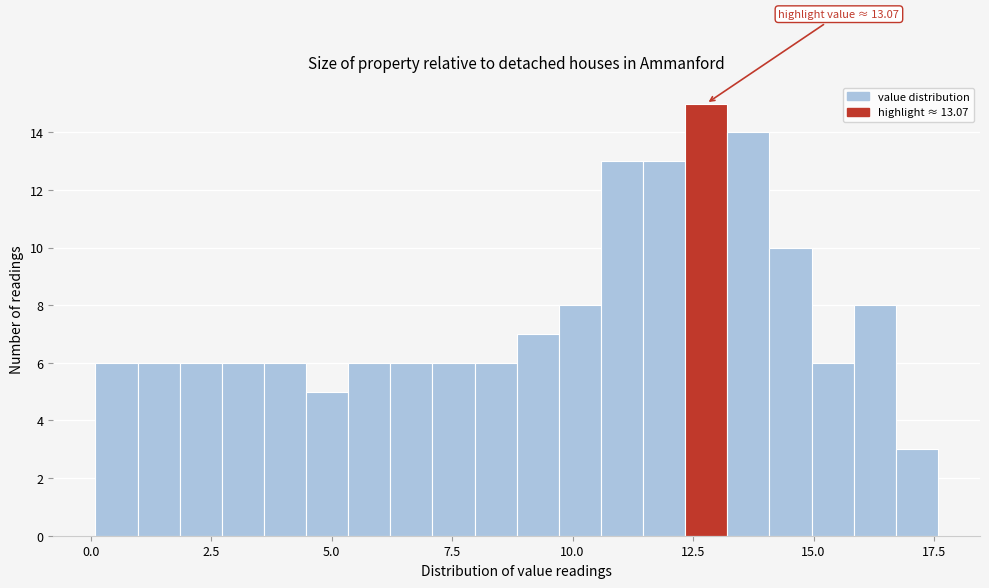

Around what value on the x-axis is the tallest bar? Give the approximate position of its centre, as read against the axis.

13.0